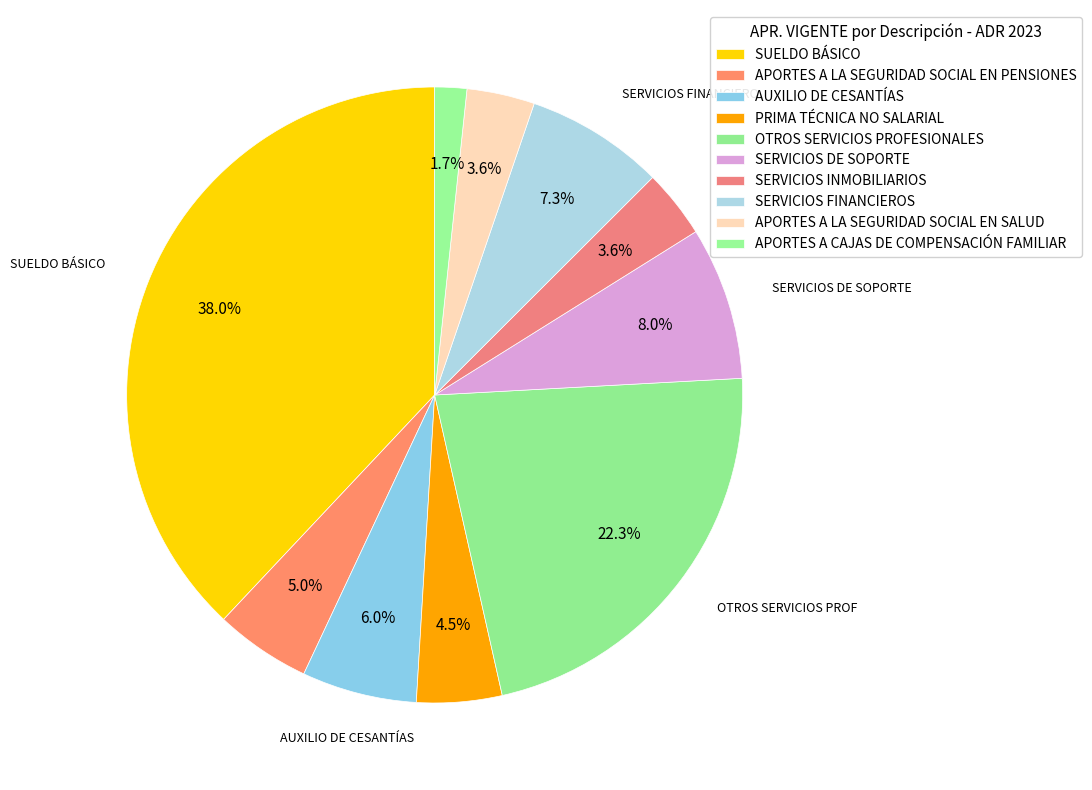

The APORTES A LA SEGURIDAD SOCIAL EN SALUD slice represents 10% of the pie. True or false?

False